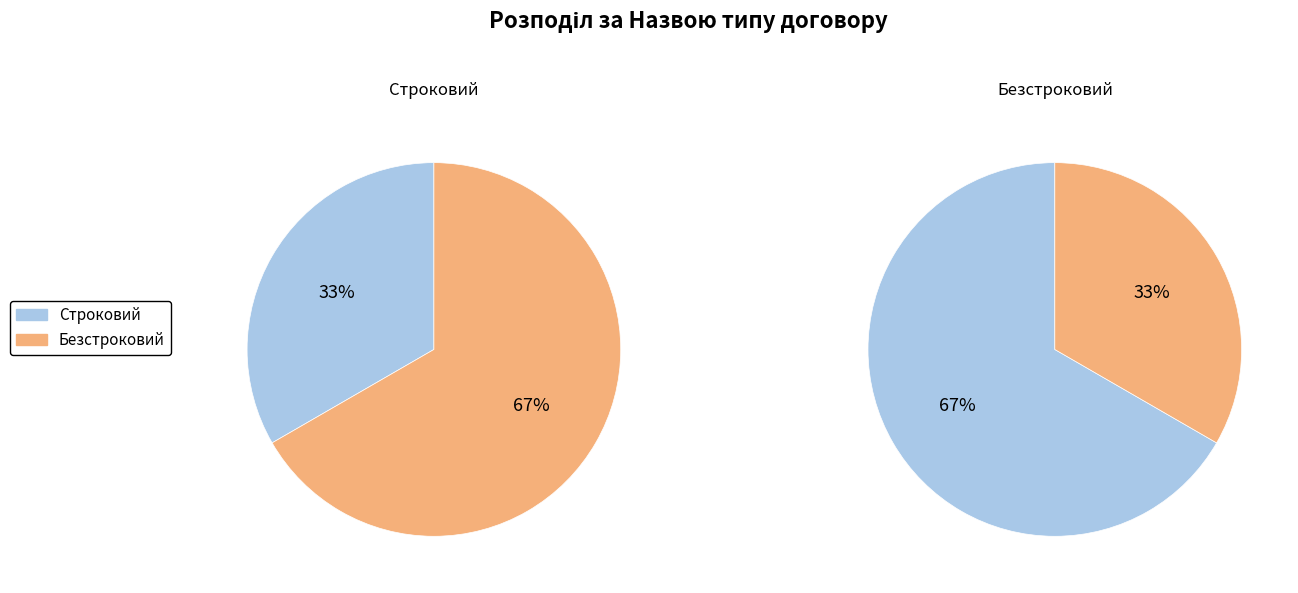

Which category has the smallest portion of the pie?

Строковий